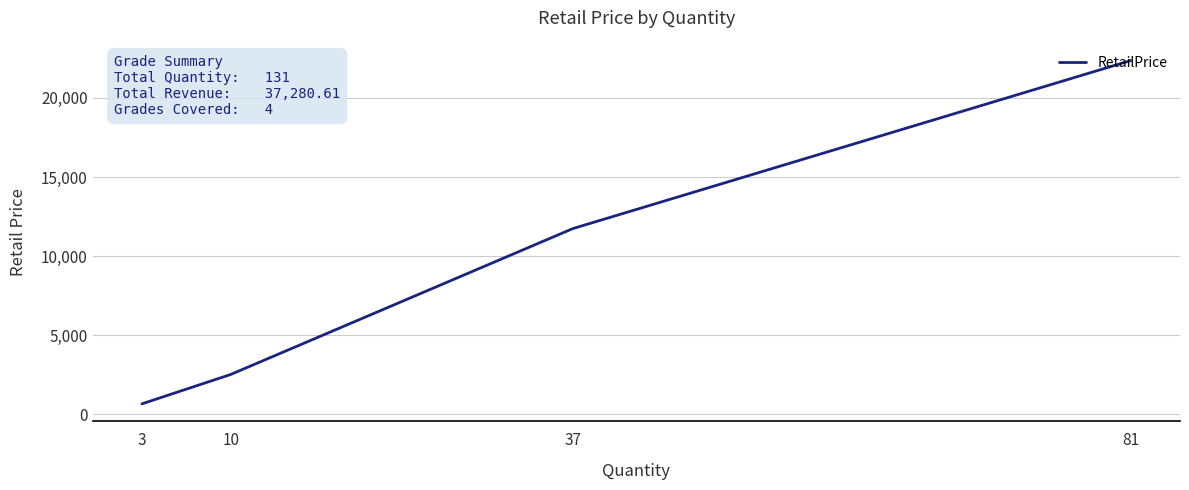

True or false: the data shows 7945.3 at 37.

False